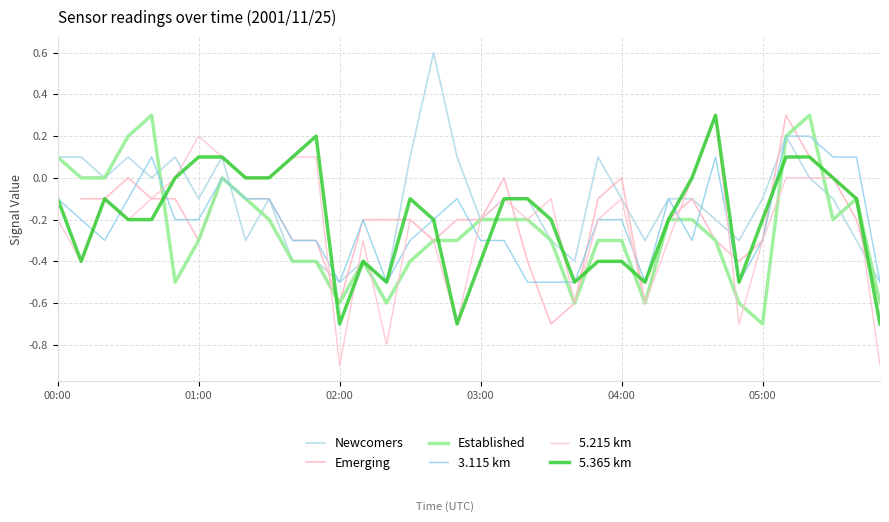

What is the difference between the Established values at 33 and 29?

0.4